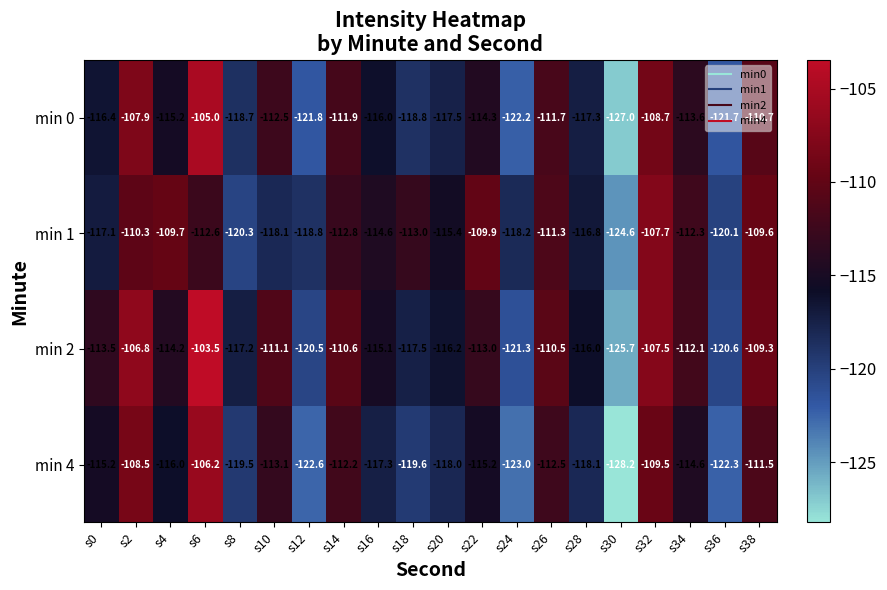

Is the value of min 4 at s36 greater than the value of min 1 at s4?

No